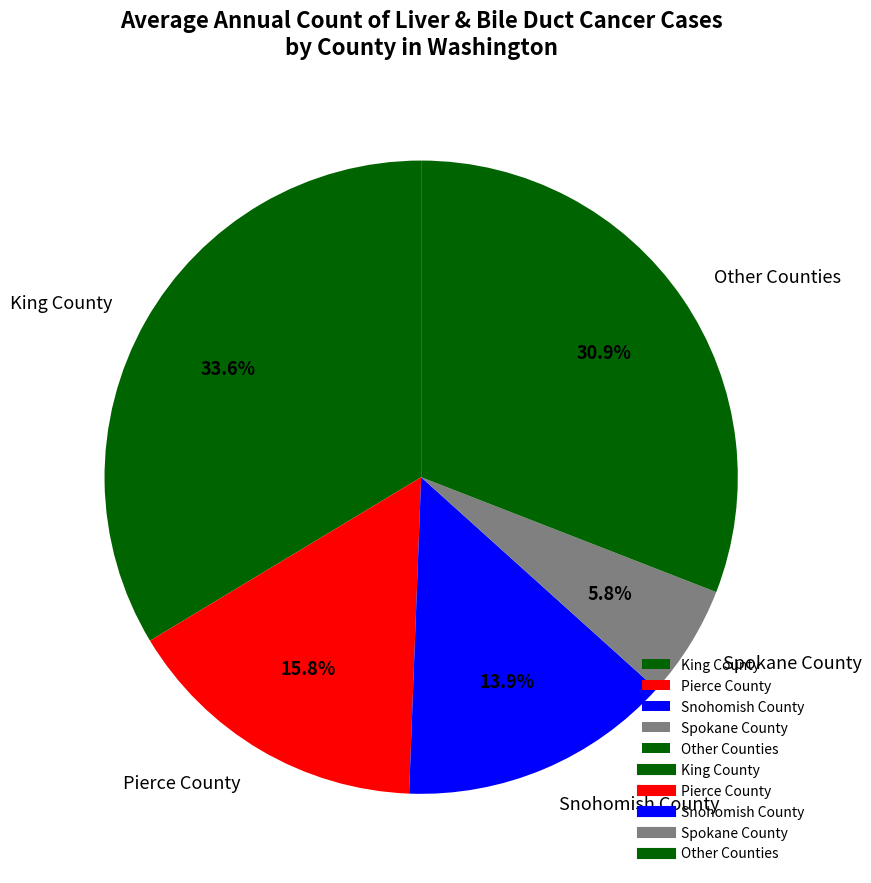

What is the largest slice in the pie chart?

King County